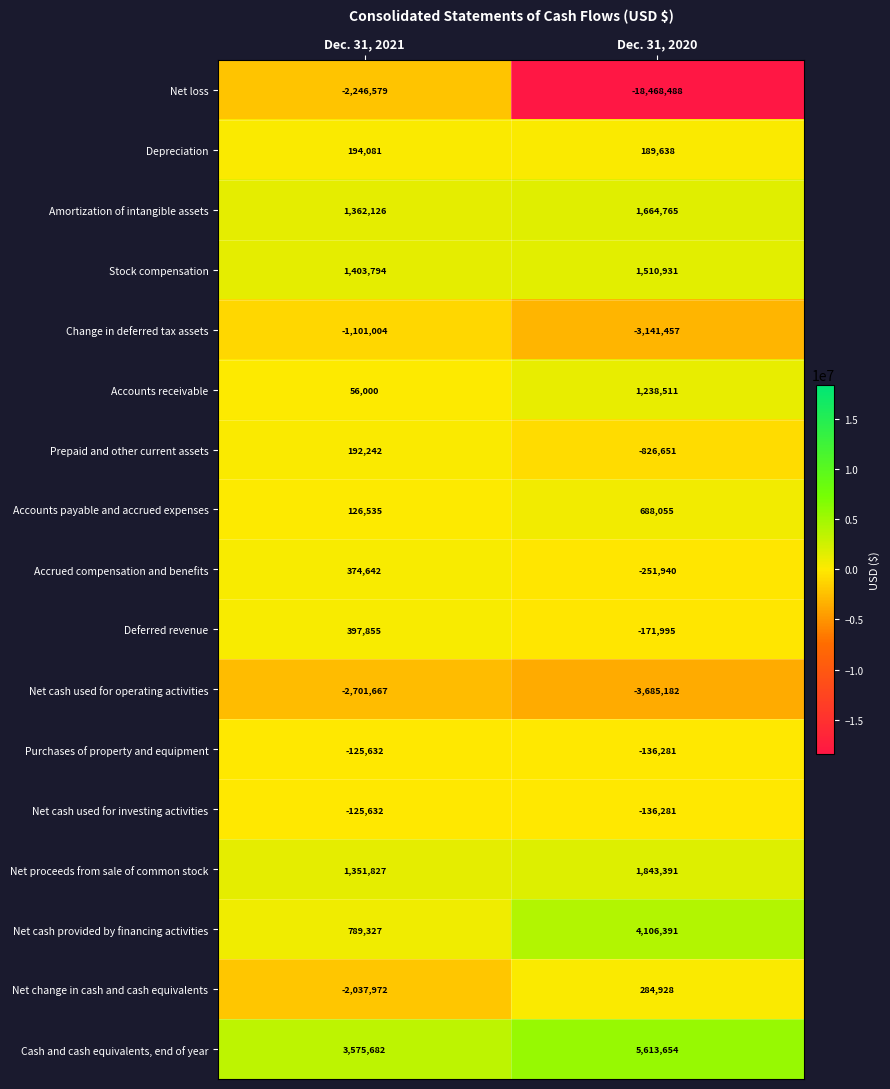

At which label is Purchases of property and equipment closest to -130956?

Dec. 31, 2021